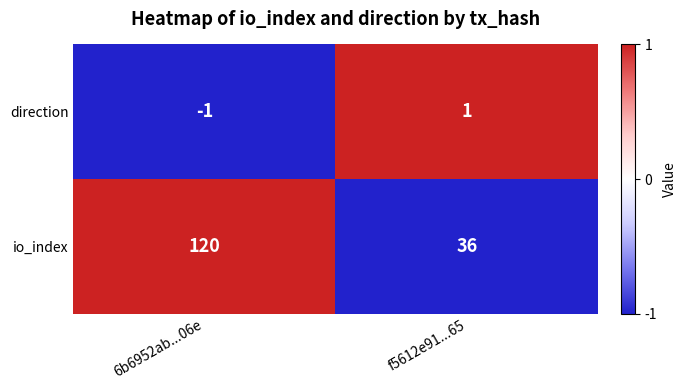

What is the approximate value of io_index at 6b6952ab...06e, to the nearest 5?

120